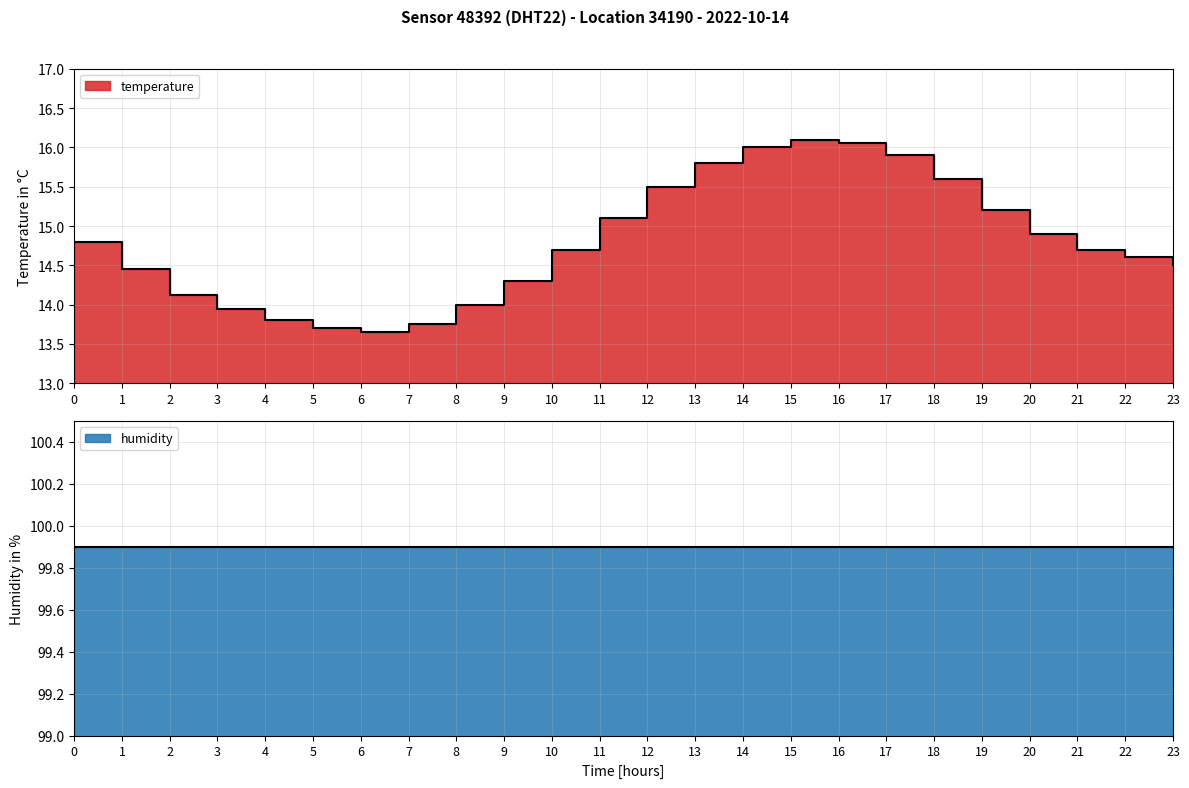

Which category has the highest value across all series?

15